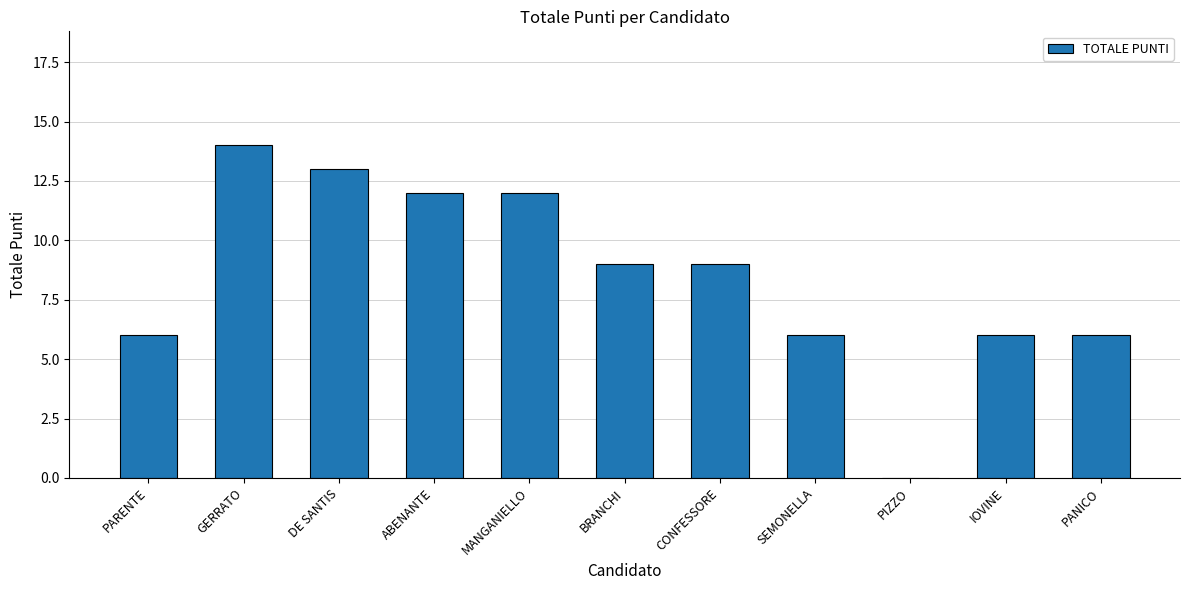

Which label corresponds to the largest value in the chart?

GERRATO